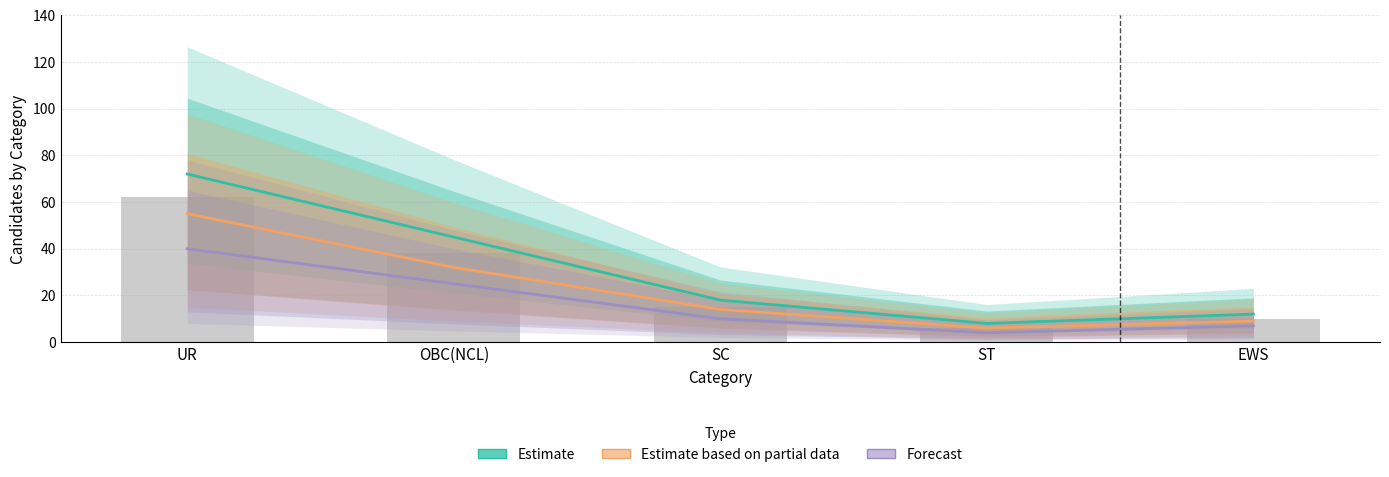

At which category does the chart reach its minimum across all series?

ST